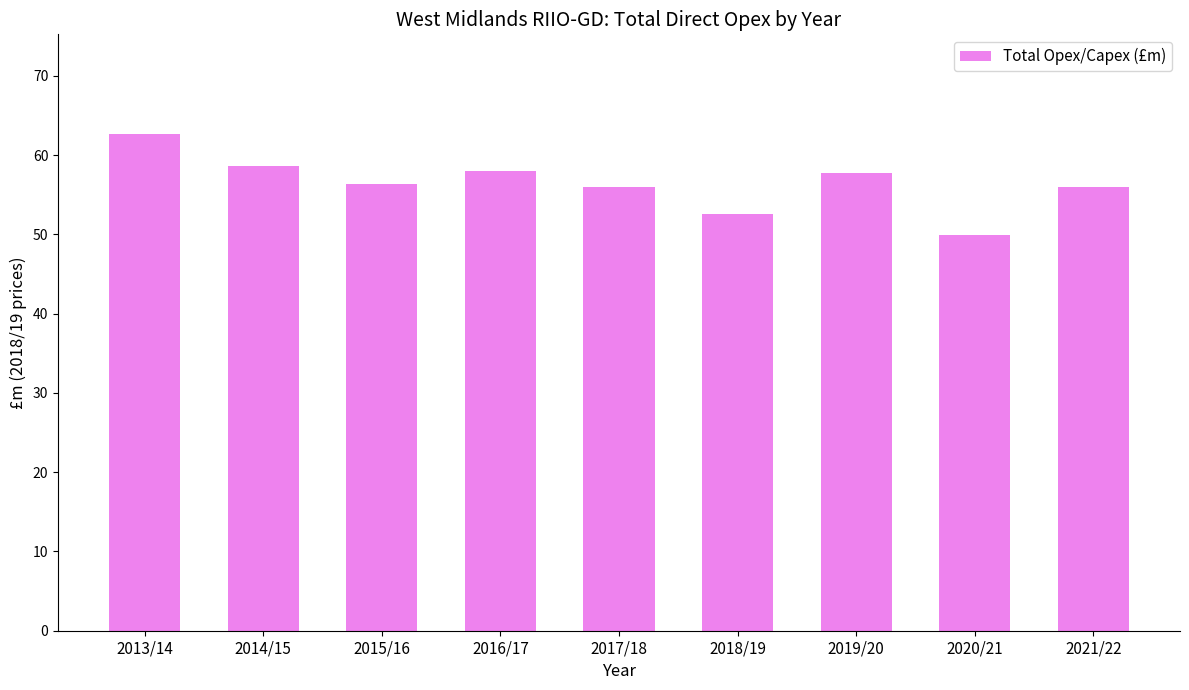

What is the label of the 5th bar from the left?

2017/18